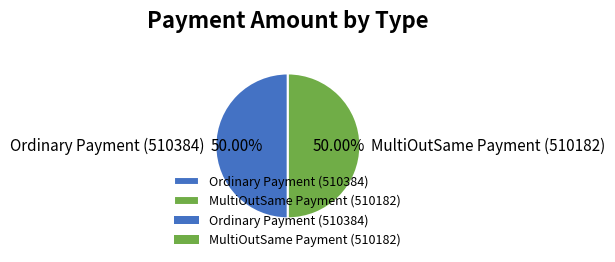

Combined, do Ordinary Payment (510384) and MultiOutSame Payment (510182) account for over 50%?

Yes